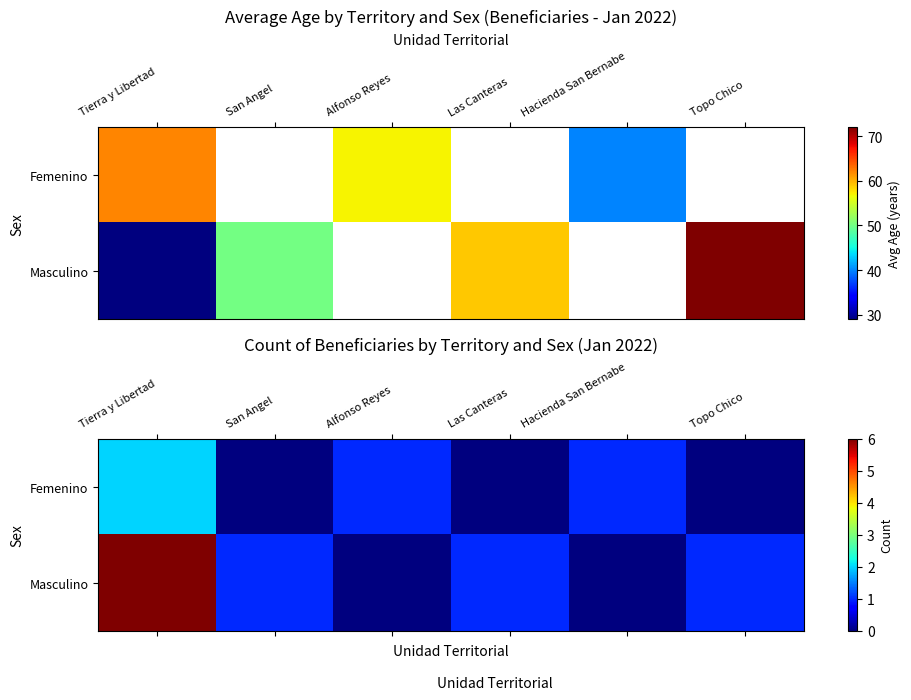

What is the difference between the highest and lowest values at Las Canteras?

1